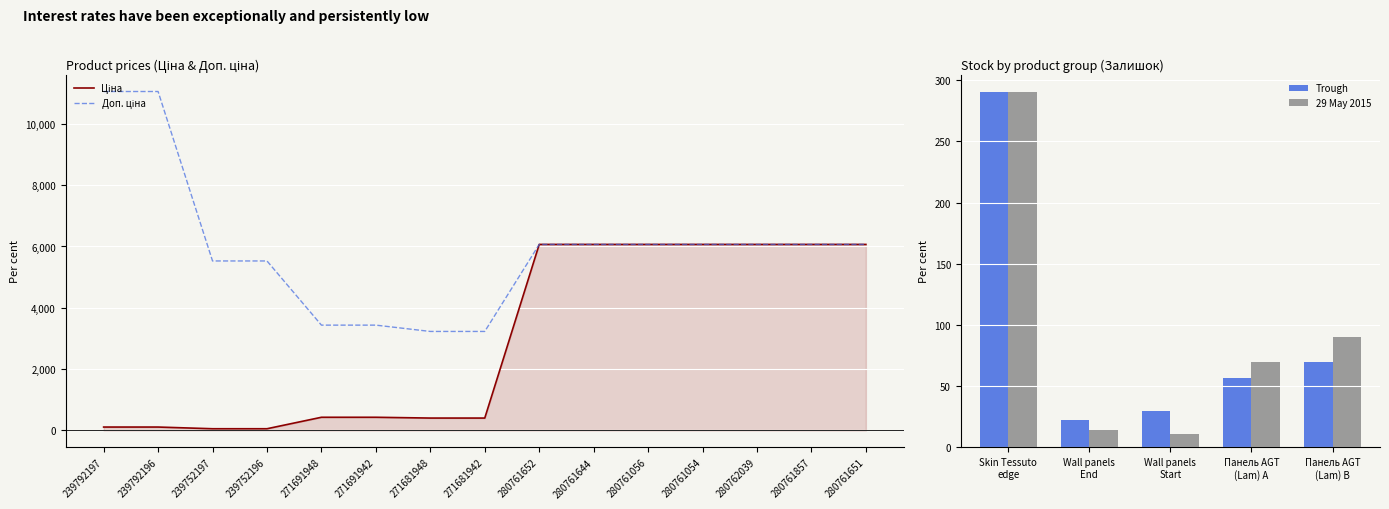

Which has a higher value, 239752196 or 271681948?

271681948